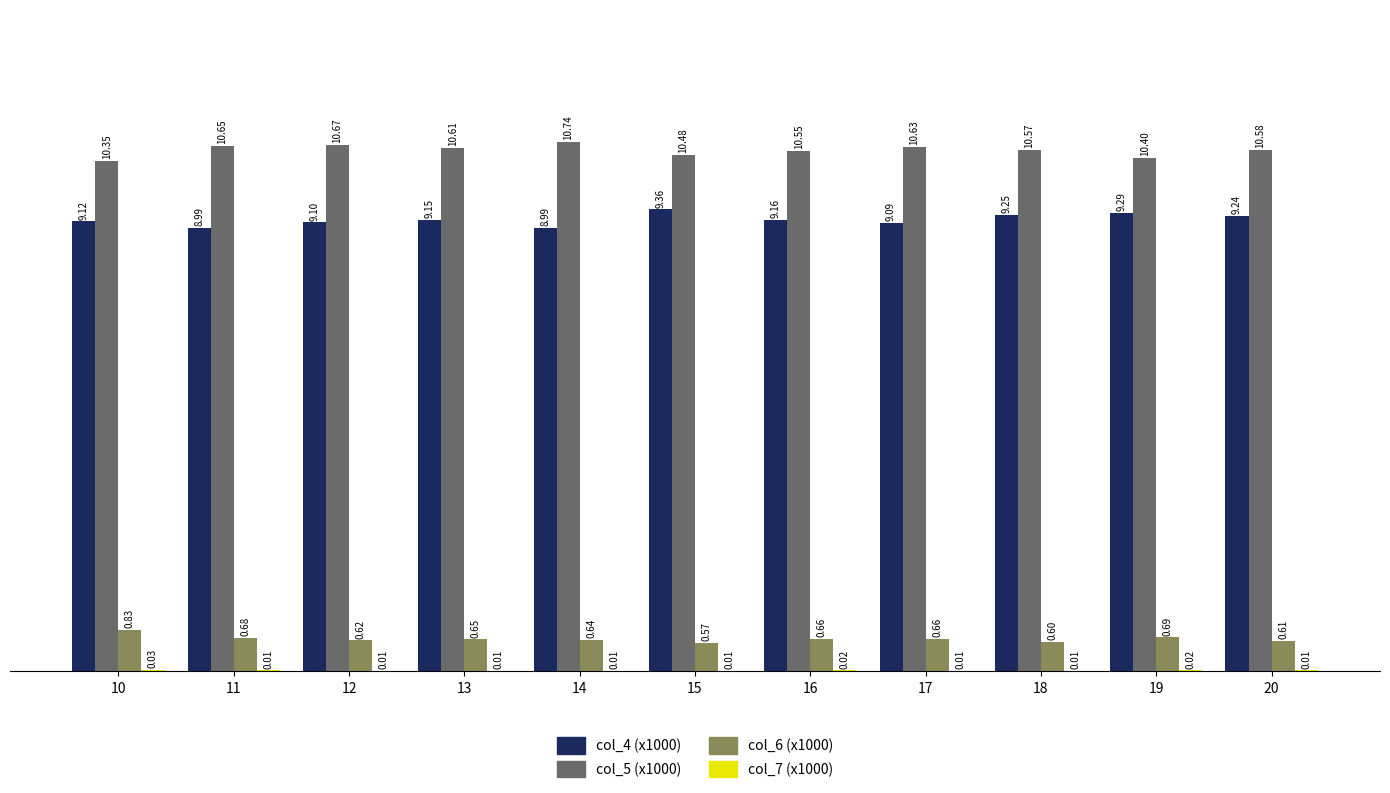

What is the total value across all series at 20?

20.4